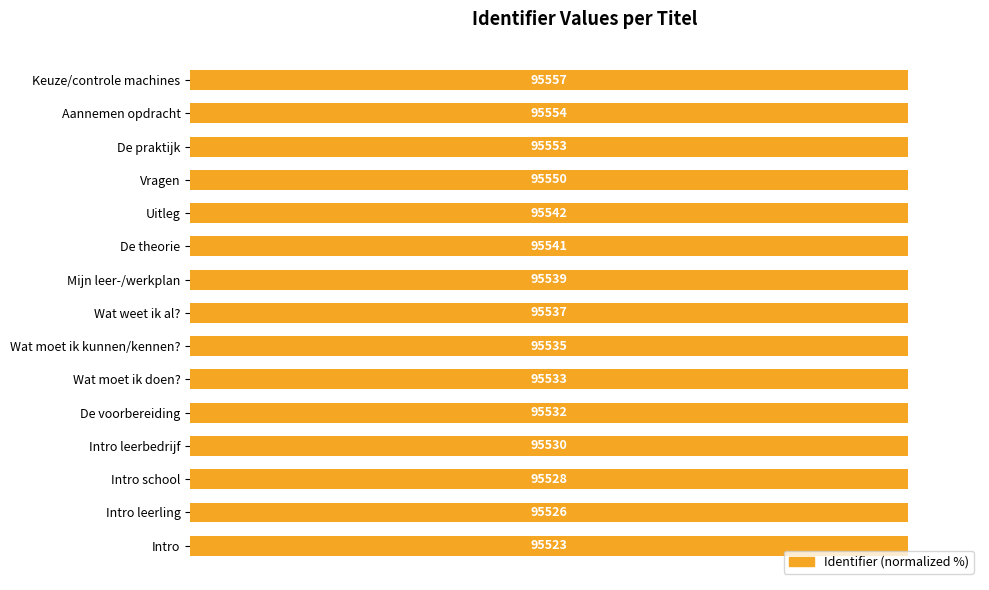

What is the sum of all values?

1499.7